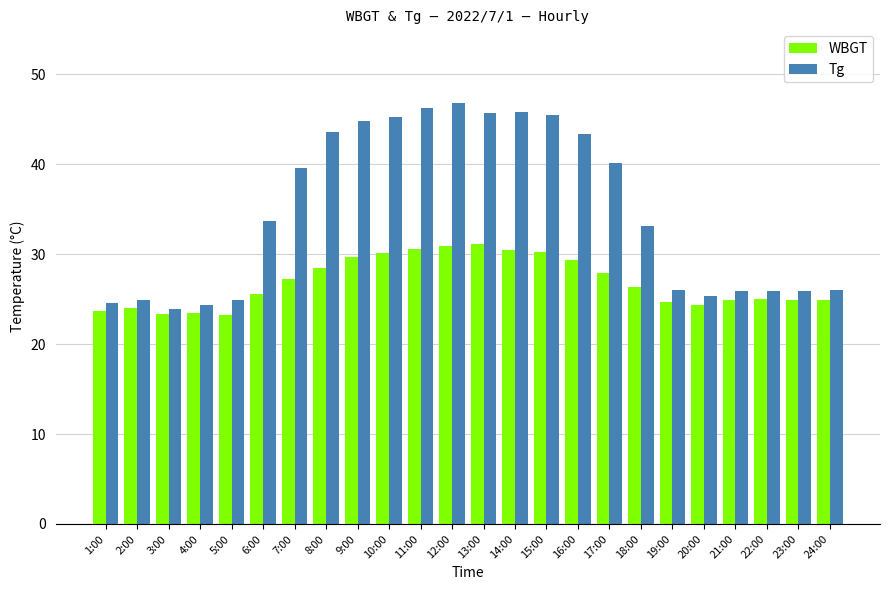

Which series changed the most between 13:00 and 21:00?

Tg